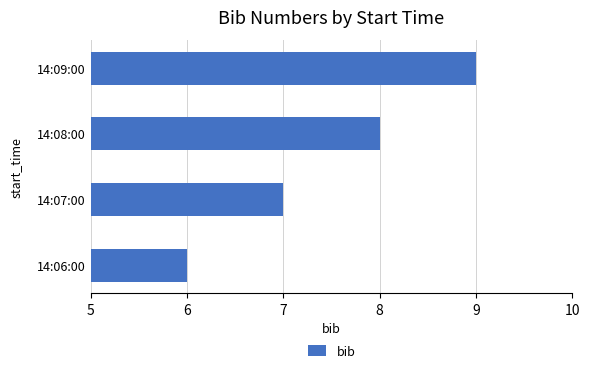

True or false: the data shows 7 at 14:07:00.

True